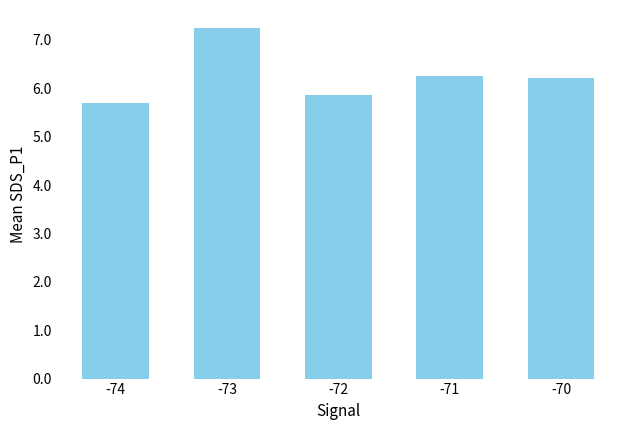

What is the difference between the maximum and minimum values?

1.6